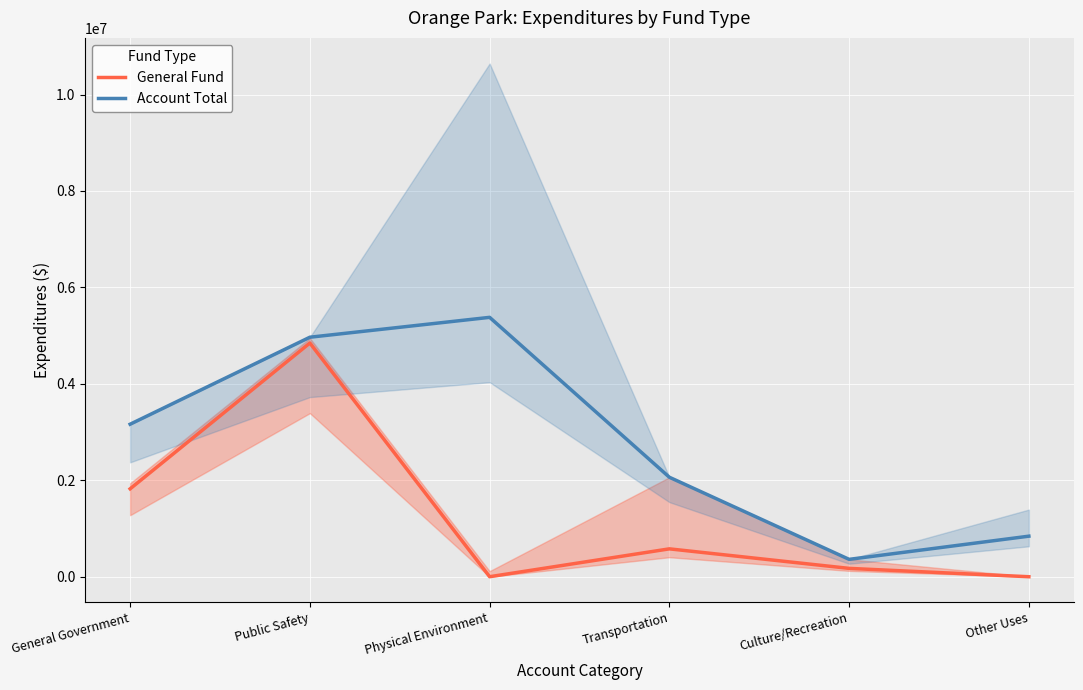

What is the label of the 3rd point from the right?

Transportation